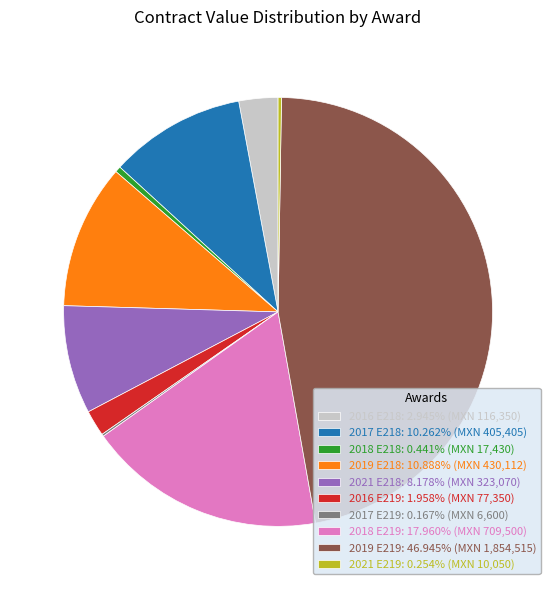

Do 2017 E218: 10.262% (MXN 405,405) and 2019 E218: 10.888% (MXN 430,112) together represent more than half of the pie?

No